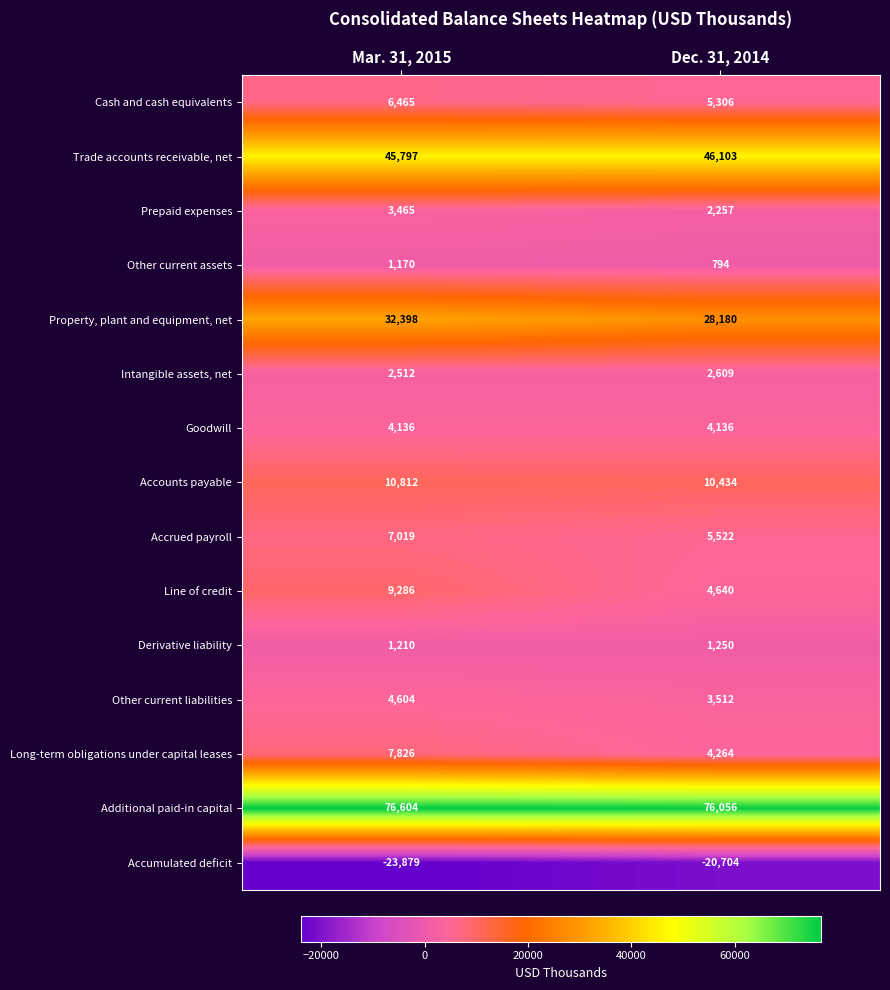

What is the difference between the Accounts payable values at Dec. 31, 2014 and Mar. 31, 2015?

378